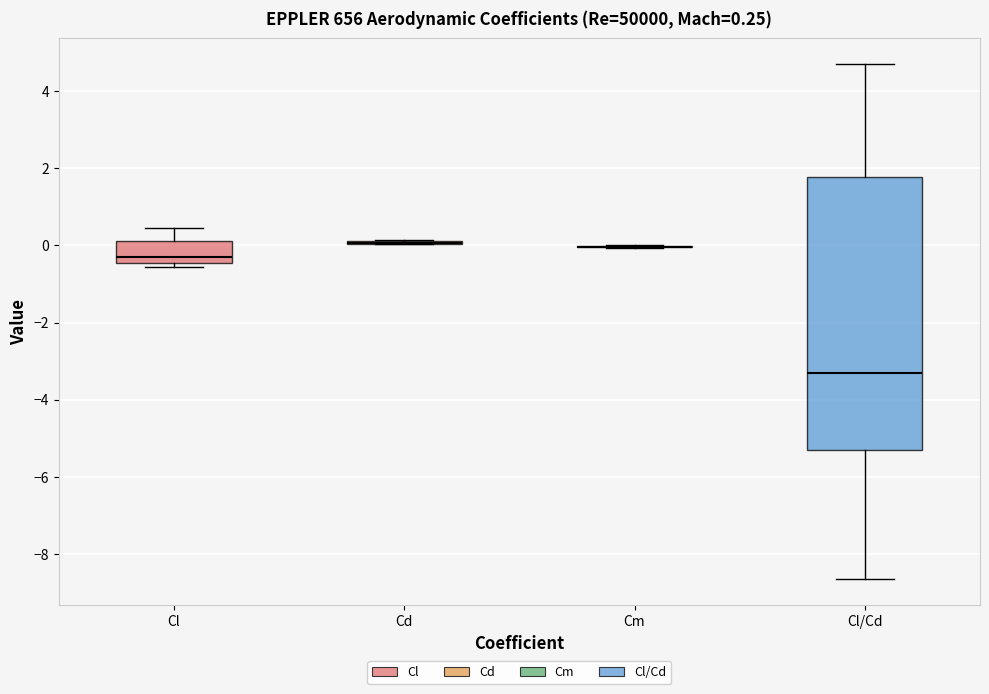

Which box is the tallest, from its lower edge to its upper edge?

Cl/Cd